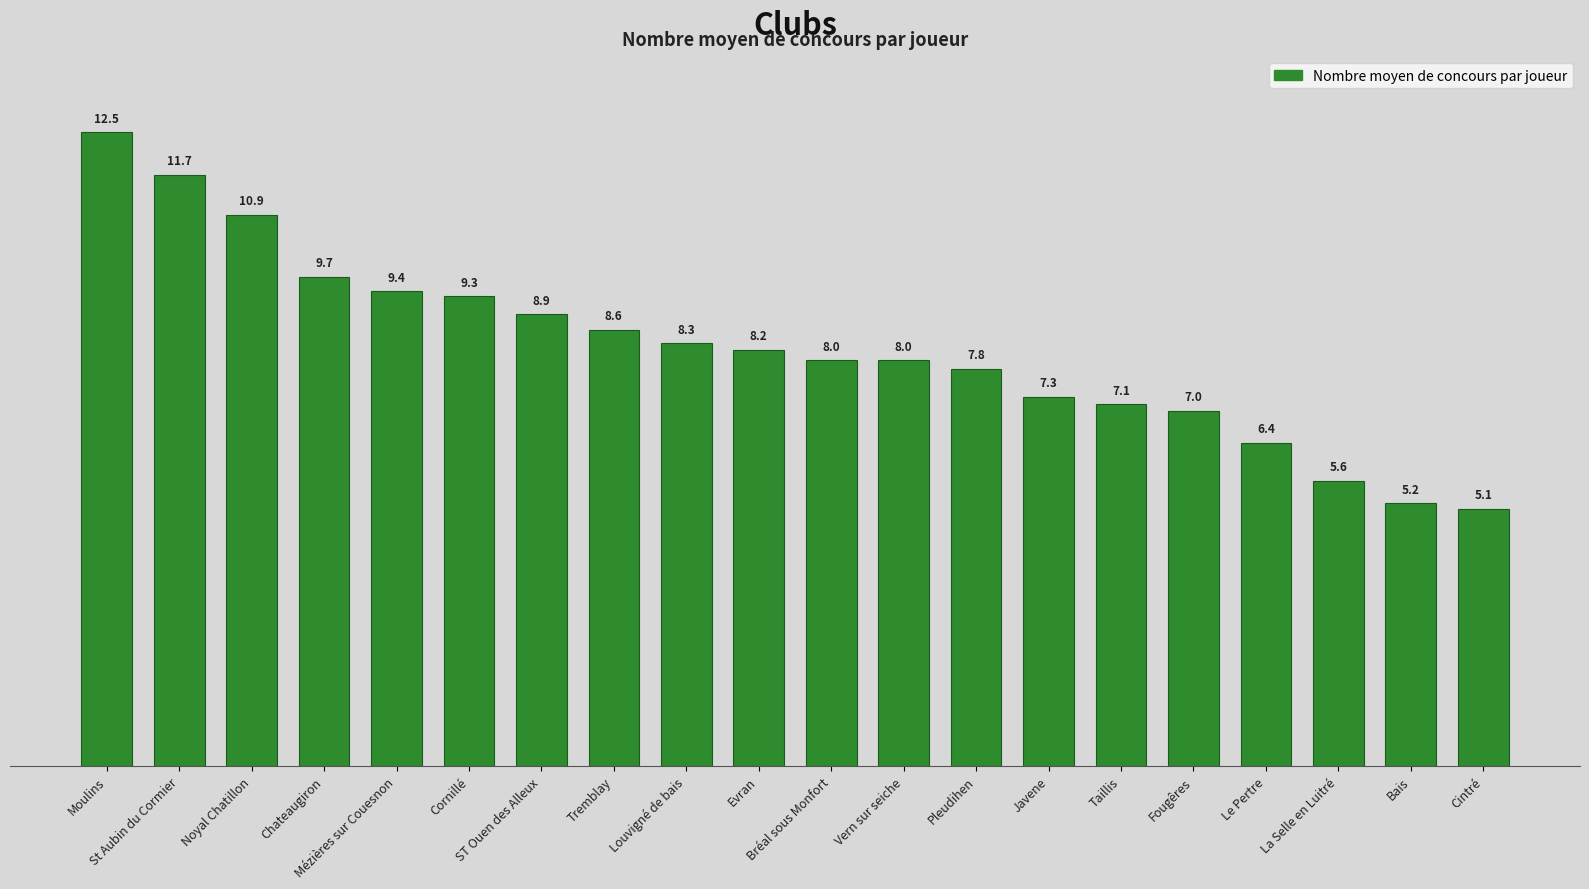

Is it true that the value at ST Ouen des Alleux is 8.9?

True